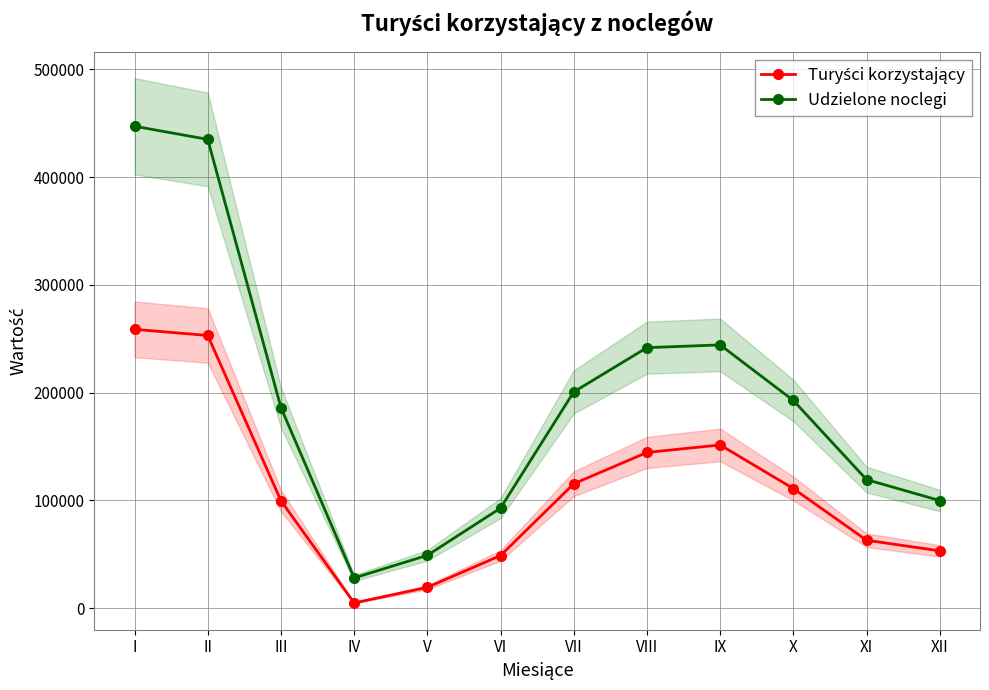

How many interior local peaks does the Udzielone noclegi series have?

1